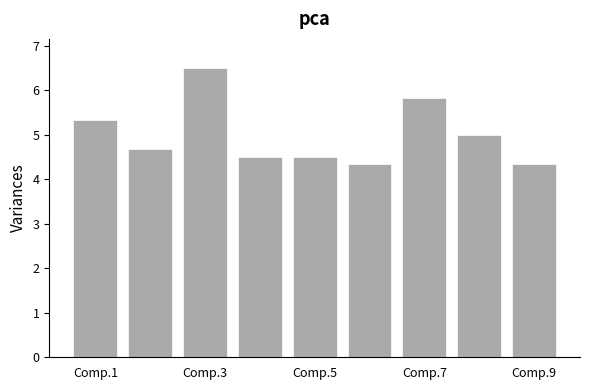

What is the minimum value shown in the chart?

4.3